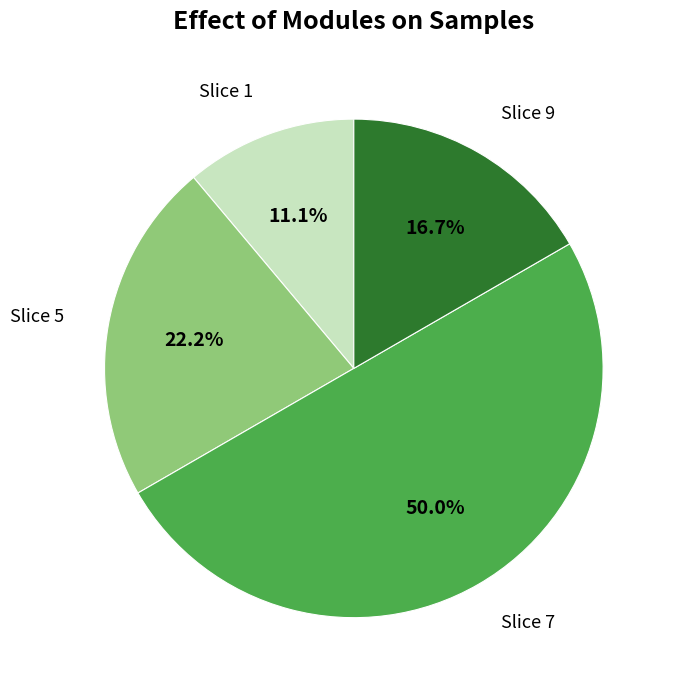

Rank the categories by value from lowest to highest.

Slice 1, Slice 9, Slice 5, Slice 7